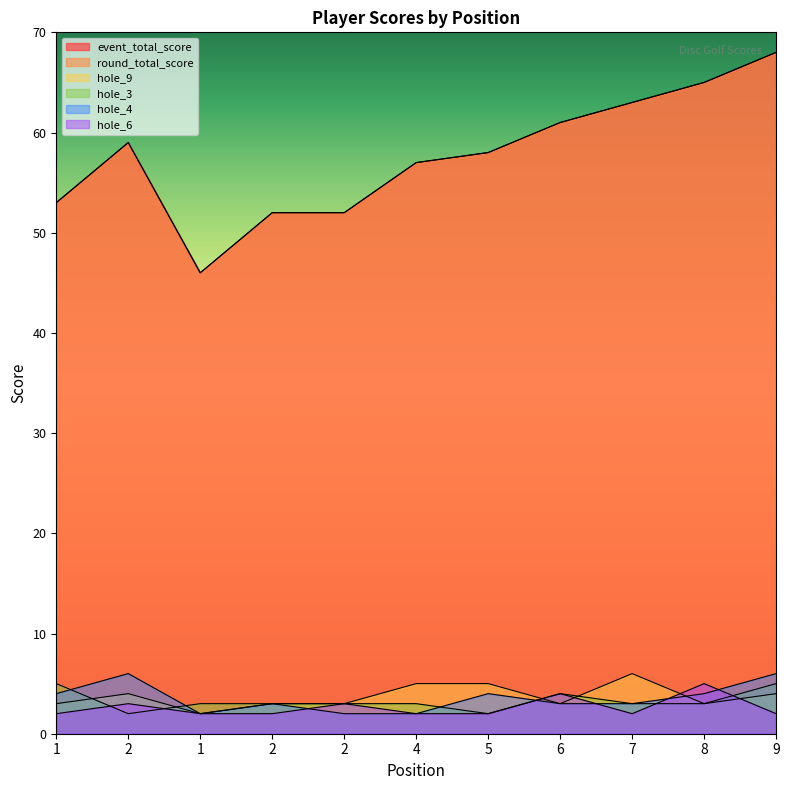

True or false: hole_4 has more than 1 interior local peaks.

True